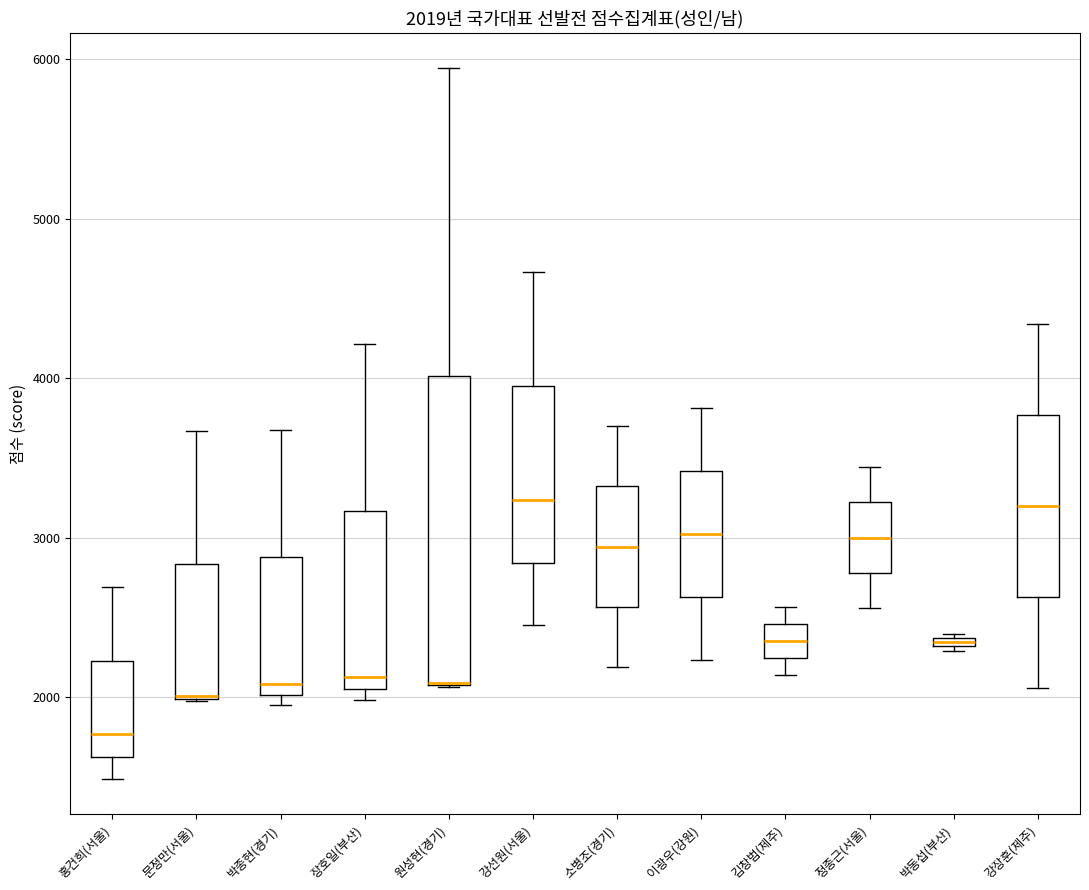

Which box is the tallest, from its lower edge to its upper edge?

원성현(경기)